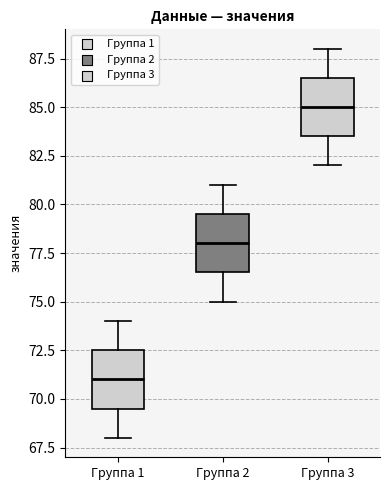

Reading left to right, read every box against the y-axis: the position of its median line, the range the box covers, and the ends of its whiskers. The values are not printed on the chart, so give them approximately, as read against the axis.

Группа 1: median 71.0, box 69.5 to 72.5, whiskers 68.0 to 74.0
Группа 2: median 78.0, box 76.5 to 79.5, whiskers 75.0 to 81.0
Группа 3: median 85.0, box 83.5 to 86.5, whiskers 82.0 to 88.0